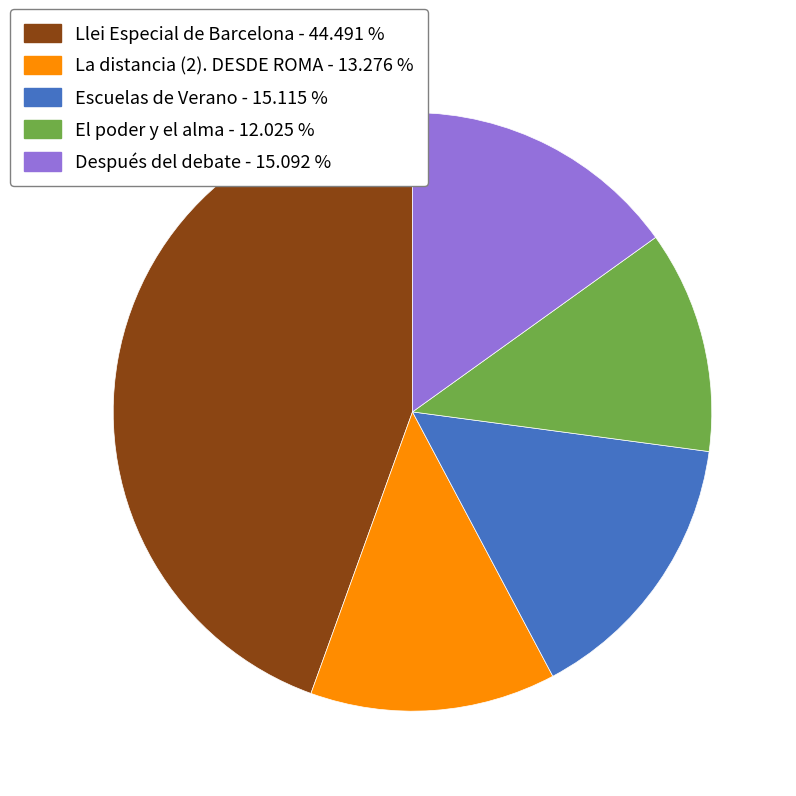

How many slices are in this pie chart?

5